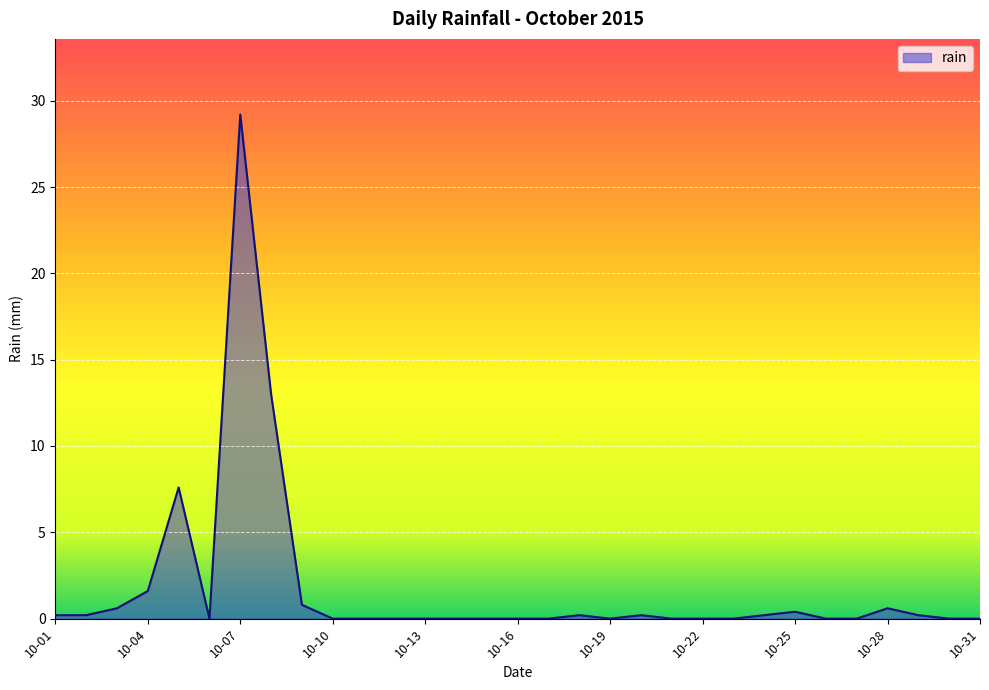

What is the maximum value shown in the chart?

29.2